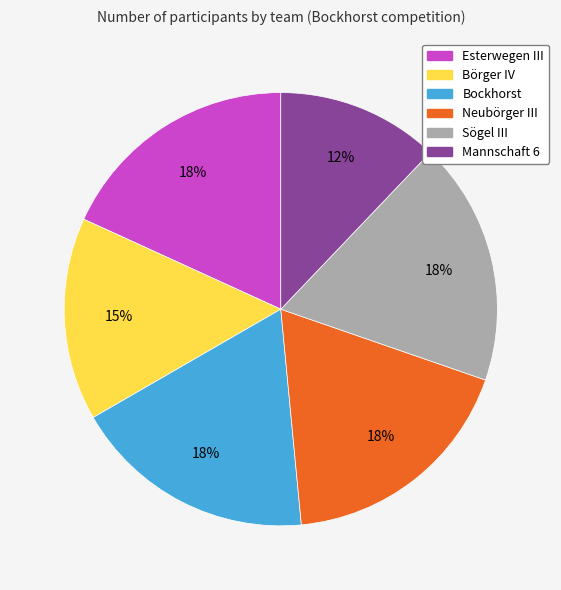

What percentage is the Esterwegen III slice, to the nearest percent?

18%